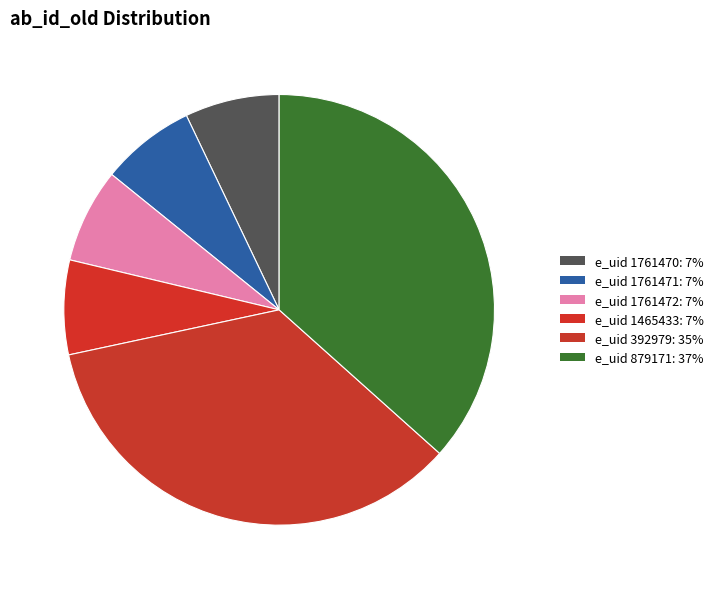

Which slice is the largest?

879171